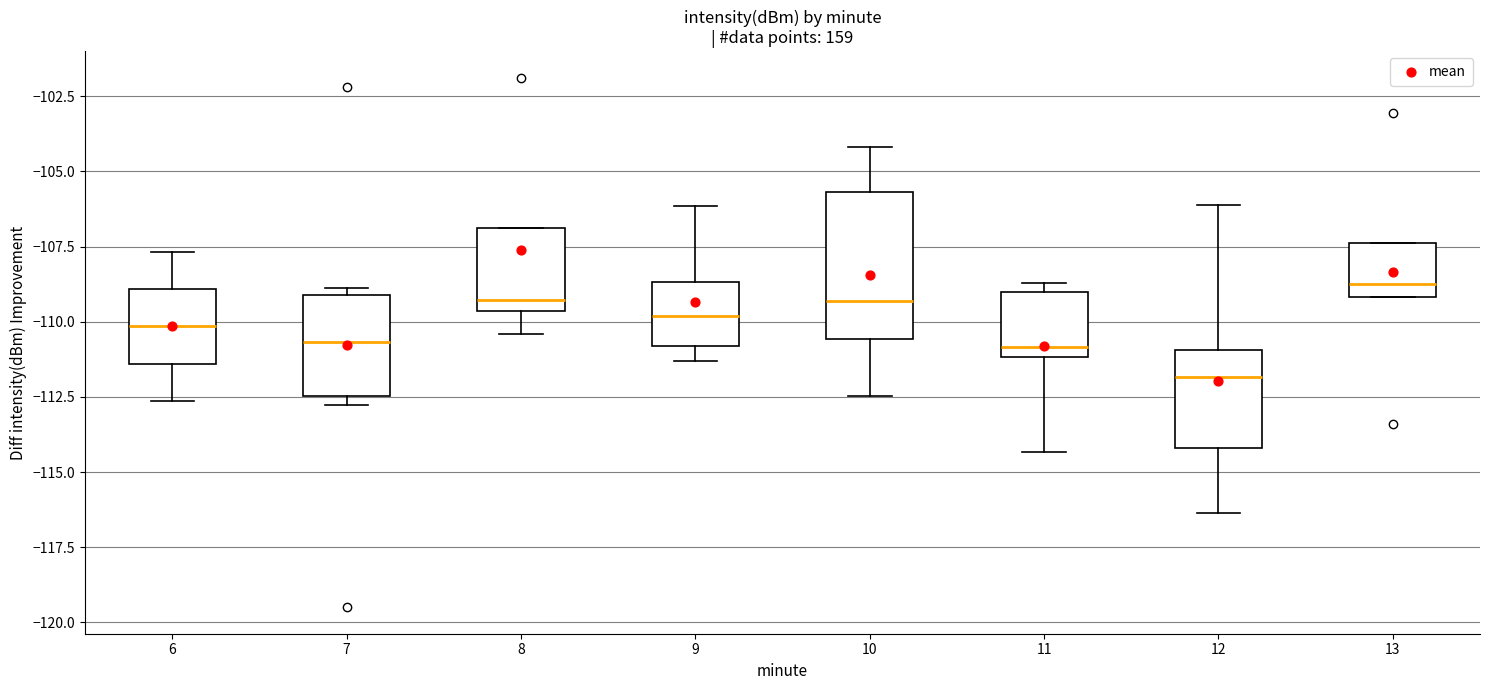

Reading left to right, read every box against the y-axis: the position of its median line, the range the box covers, and the ends of its whiskers. The values are not printed on the chart, so give them approximately, as read against the axis.

6: median -110.0, box -111.5 to -109.0, whiskers -112.5 to -107.5
7: median -110.5, box -112.5 to -109.0, whiskers -113.0 to -109.0 (just above the box's upper edge)
8: median -109.5 (just above the box's lower edge), box -109.5 to -107.0, whiskers -110.5 to -107.0
9: median -110.0, box -111.0 to -108.5, whiskers -111.5 to -106.0
10: median -109.5, box -110.5 to -105.5, whiskers -112.5 to -104.0
11: median -111.0 (just above the box's lower edge), box -111.0 to -109.0, whiskers -114.5 to -108.5
12: median -112.0, box -114.0 to -111.0, whiskers -116.5 to -106.0
13: median -108.5, box -109.0 to -107.5, whiskers -109.0 to -107.5